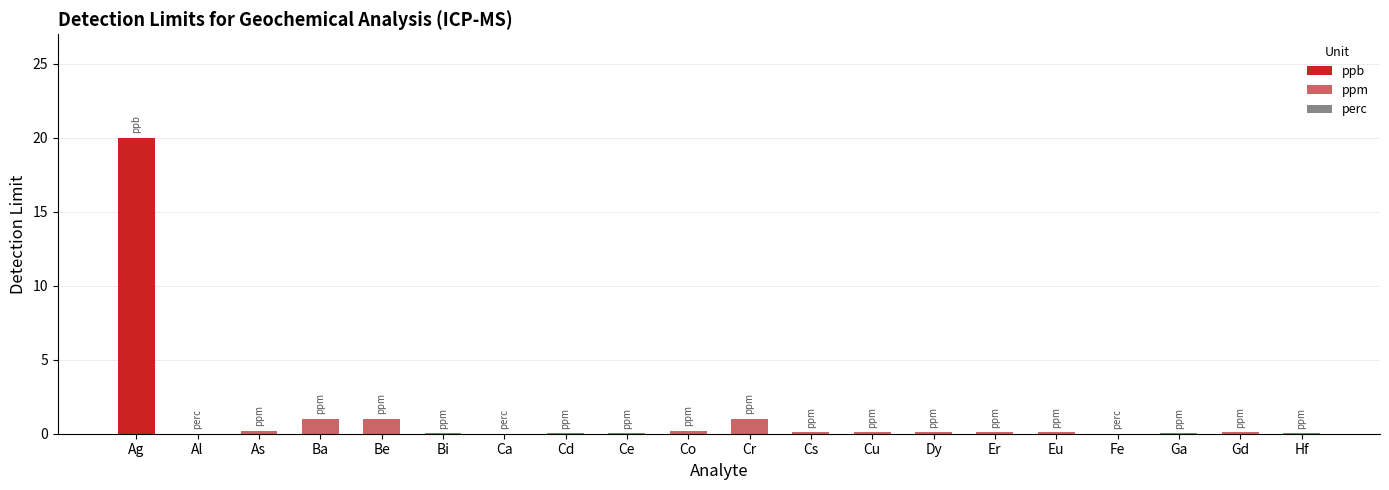

What is the maximum value shown in the chart?

20.0